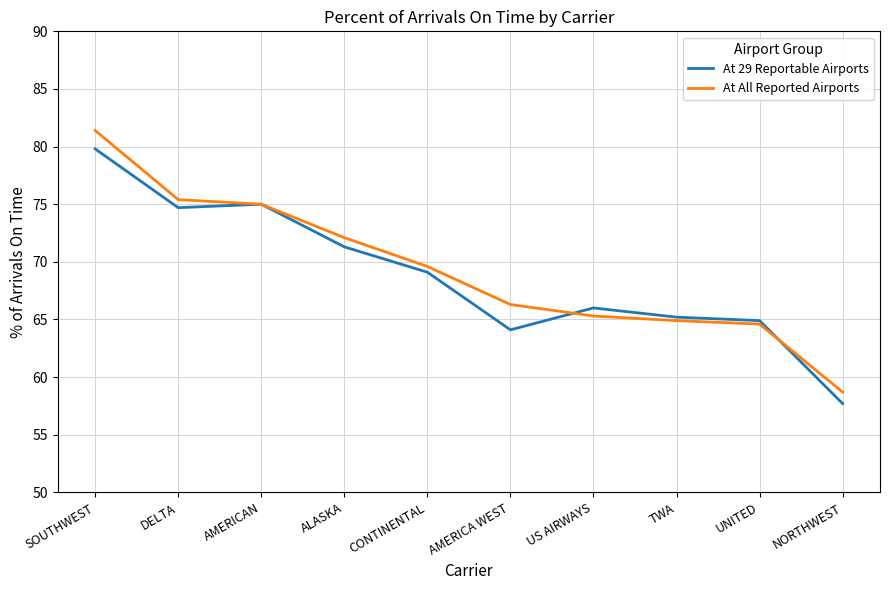

Reading right to left, list all the values displayed in this chart.

At 29 Reportable Airports: 57.7	64.9	65.2	66.0	64.1	69.1	71.3	75.0	74.7	79.8
At All Reported Airports: 58.7	64.6	64.9	65.3	66.3	69.6	72.1	75.0	75.4	81.4